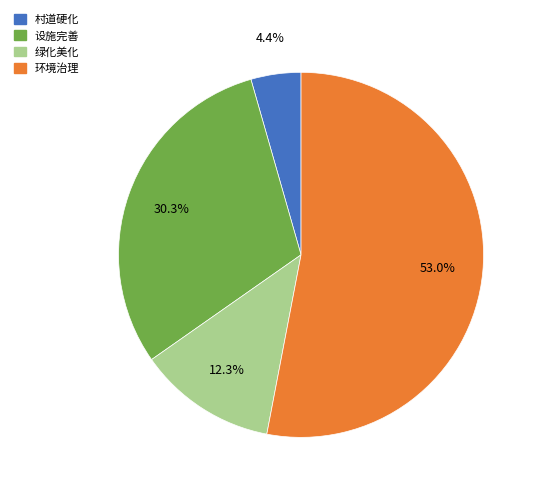

How many segments does this pie chart have?

4